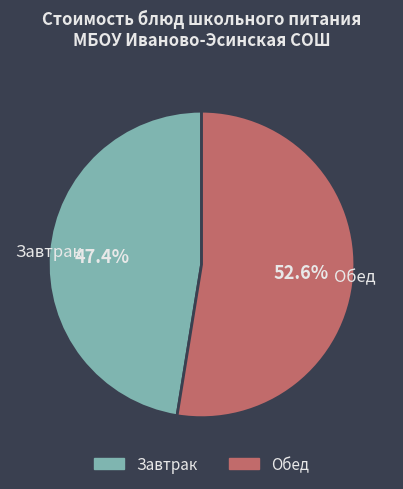

Does any single category account for the majority?

Yes